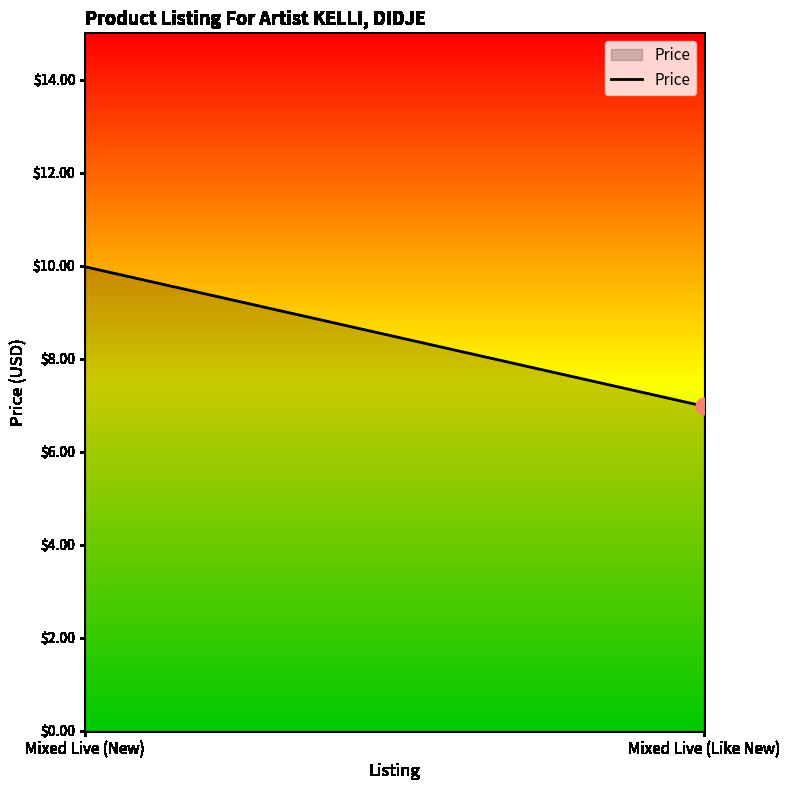

The value at Mixed Live (Like New) is 12.3. True or false?

False